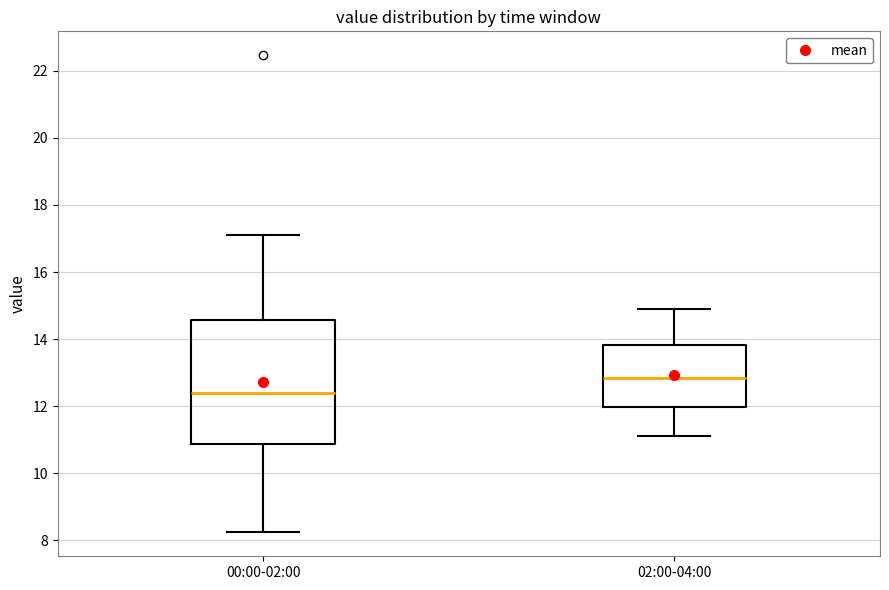

Where does the upper whisker of the box for 02:00-04:00 end on the y-axis? The values are not printed on the chart, so give them approximately, as read against the axis.

15.0